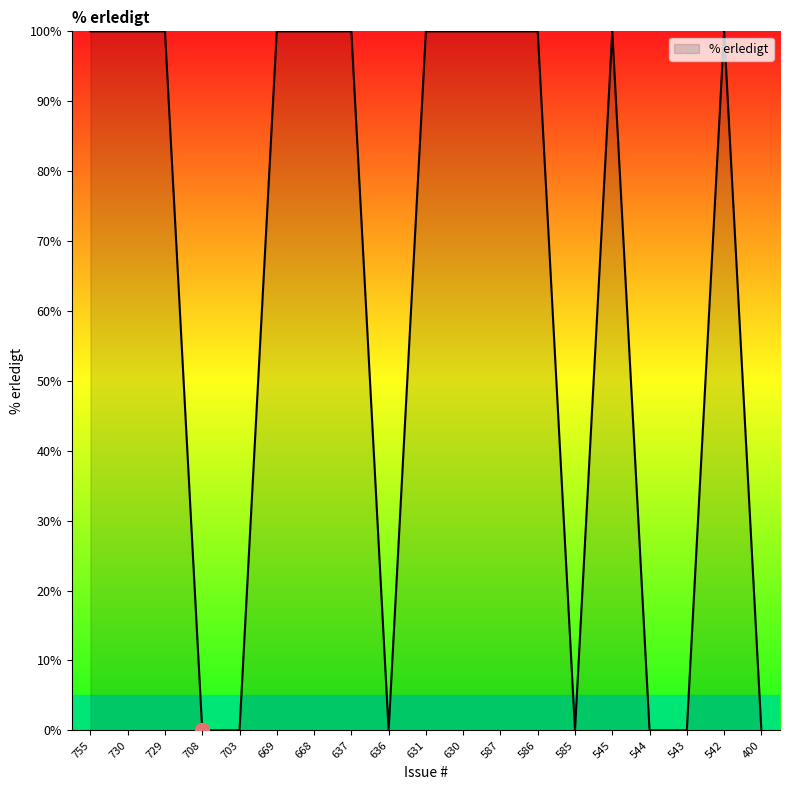

Reading right to left, list all the values displayed in this chart.

400=0	542=100	543=0	544=0	545=100	585=0	586=100	587=100	630=100	631=100	636=0	637=100	668=100	669=100	703=0	708=0	729=100	730=100	755=100